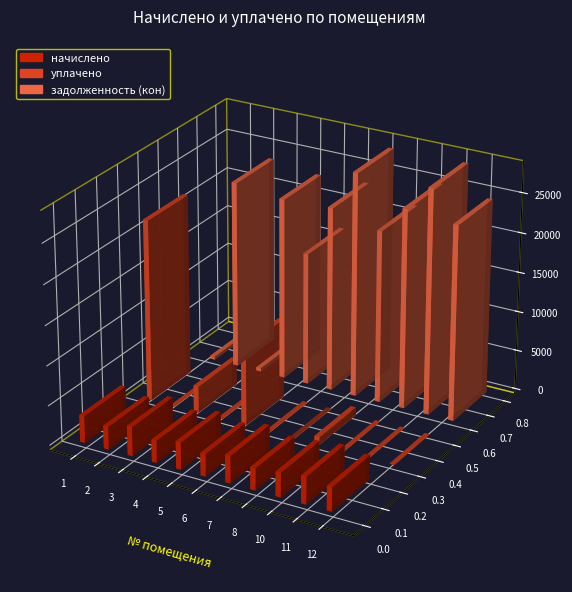

What is the highest value of the задолженность (кон) series?

28345.5